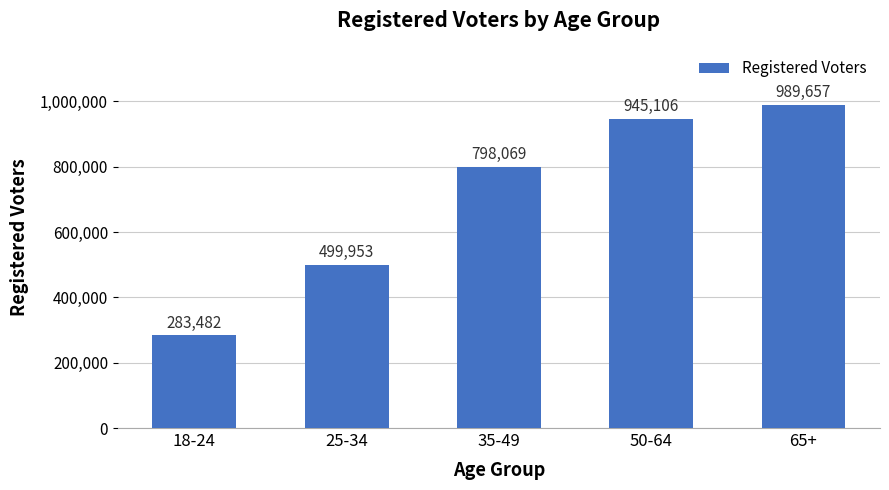

Reading left to right, what are all the values shown in this chart?

18-24=283482	25-34=499953	35-49=798069	50-64=945106	65+=989657